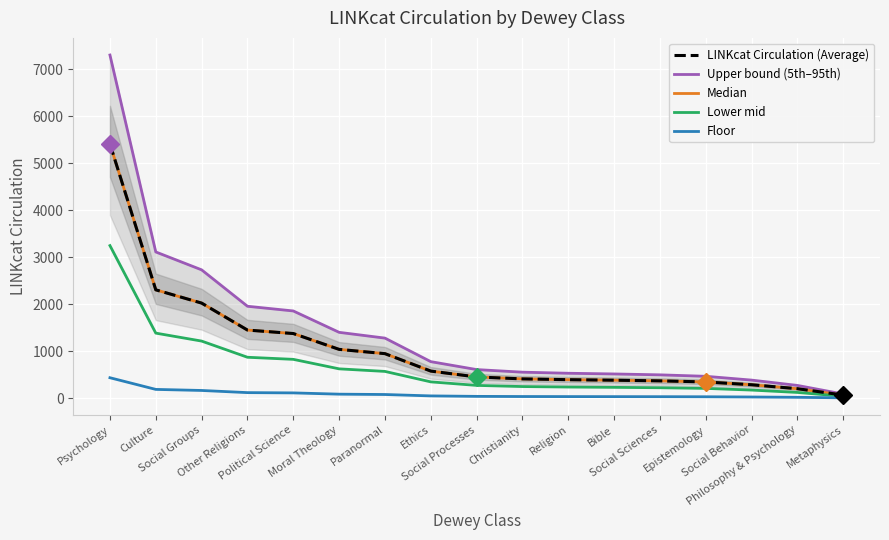

At how many categories does at least one series exceed 4820?

1